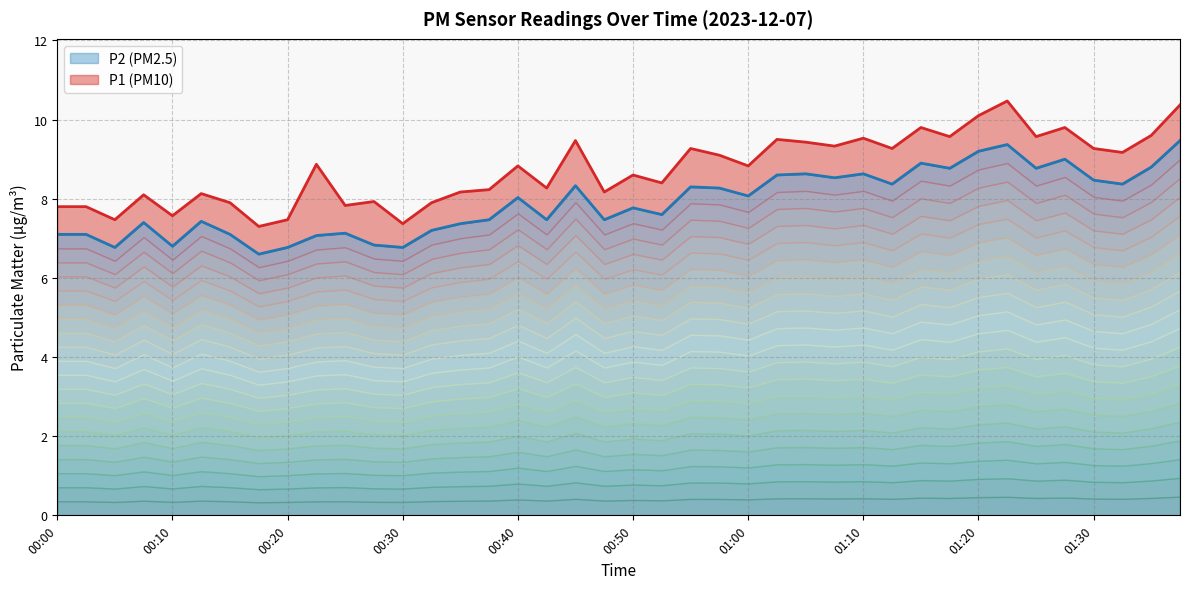

What is the sum of all P2 line values?

316.1